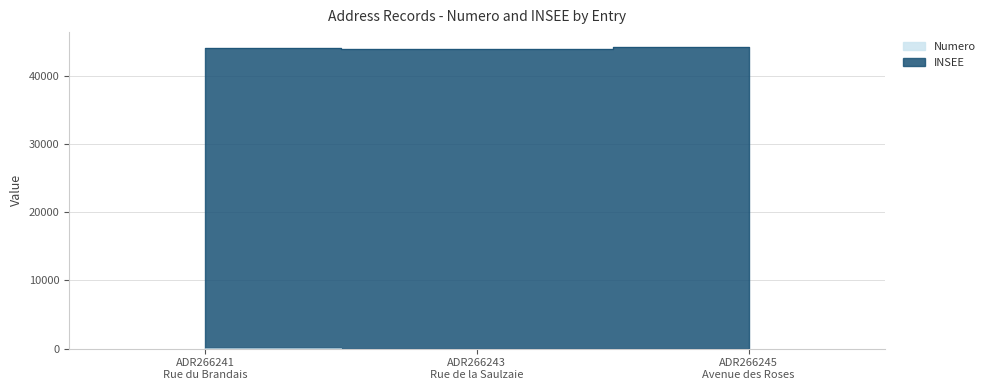

Count the number of categories in the chart.

3